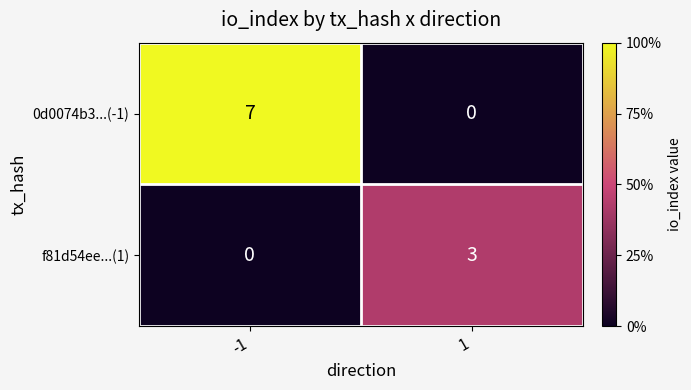

Which series has the largest range (max minus min)?

0d0074b3...(-1)